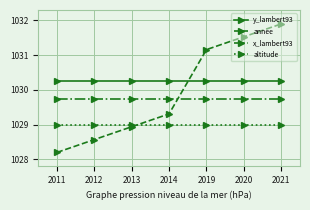

What are all the series names shown in the legend?

y_lambert93, annee, x_lambert93, altitude